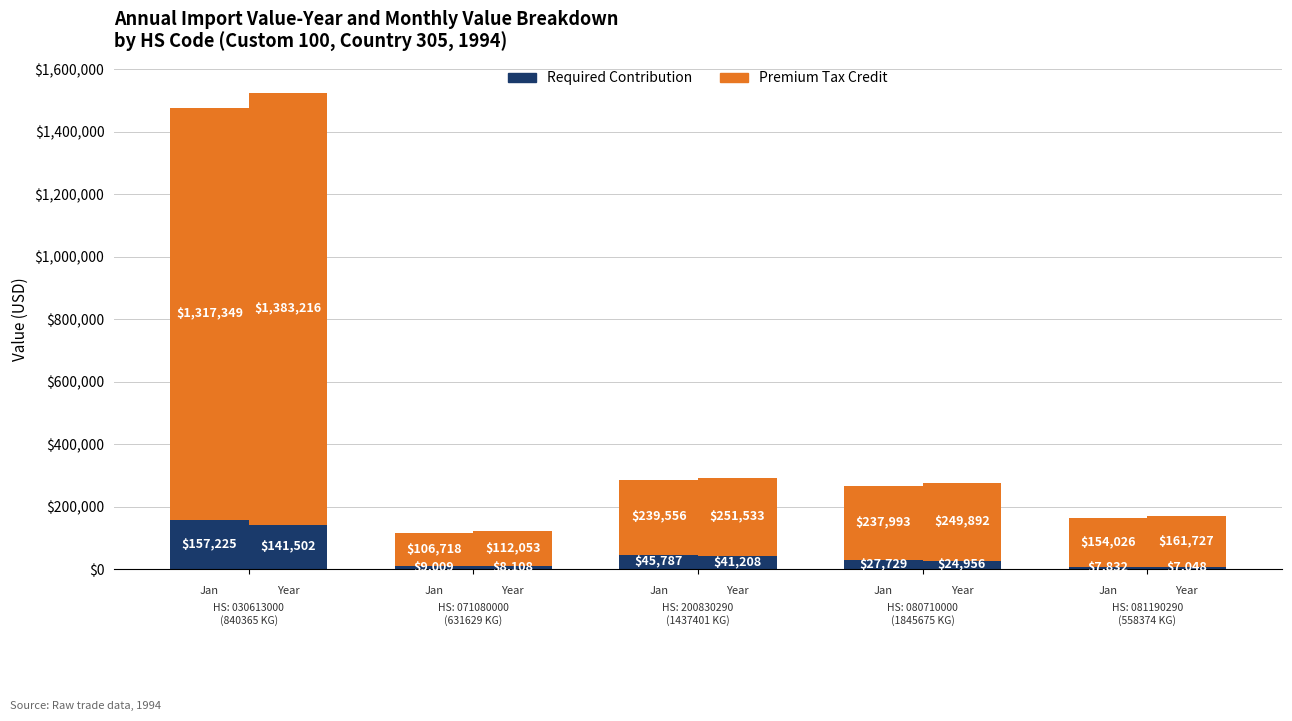

How many groups of bars are there?

5